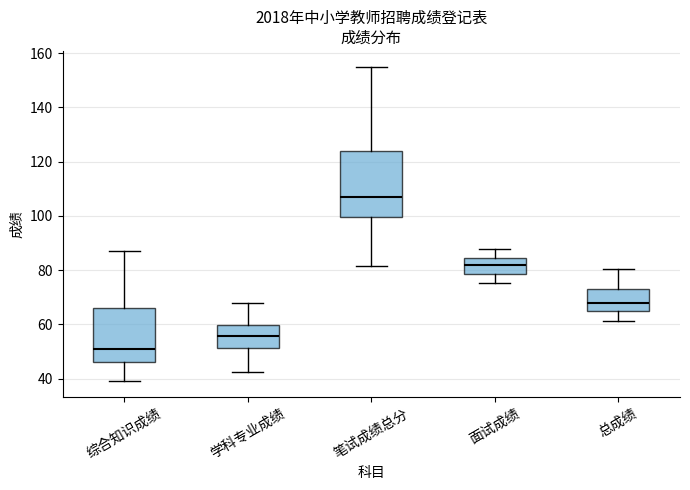

Reading left to right, transcribe this box plot: for each box, give where its median line is, the range the box spans, and where its two whiskers end, as read against the y-axis. The values are not printed on the chart, so give them approximately, as read against the axis.

综合知识成绩: median 52, box 46 to 66, whiskers 40 to 88
学科专业成绩: median 56, box 52 to 60, whiskers 42 to 68
笔试成绩总分: median 108, box 100 to 124, whiskers 82 to 156
面试成绩: median 82, box 78 to 84, whiskers 76 to 88
总成绩: median 68, box 64 to 74, whiskers 62 to 80